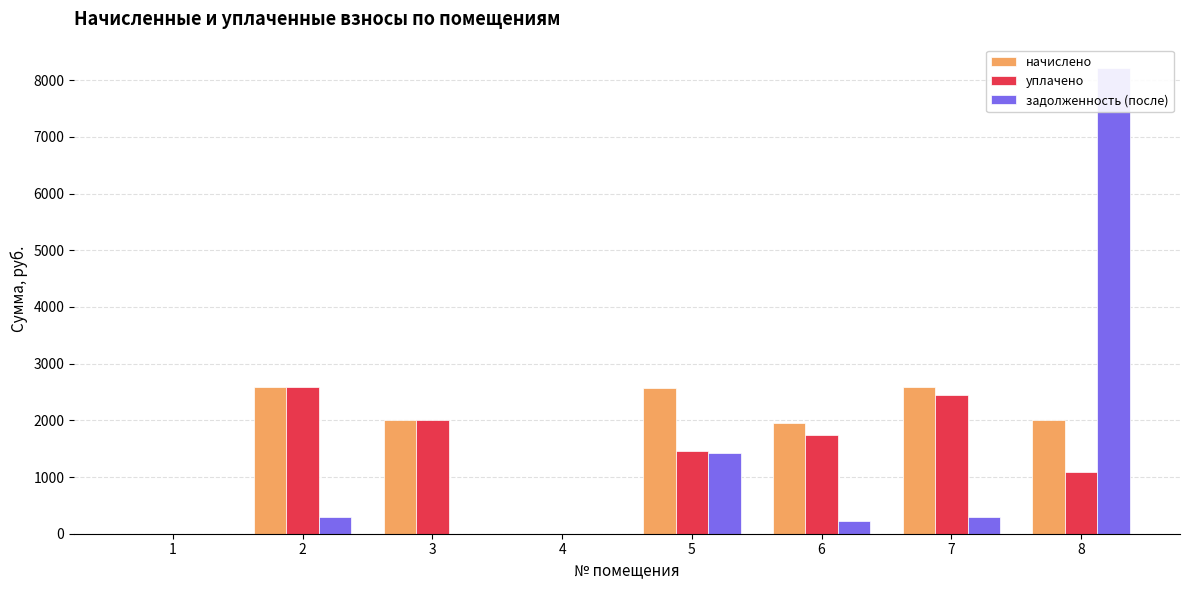

Which label corresponds to the smallest value in the chart?

1